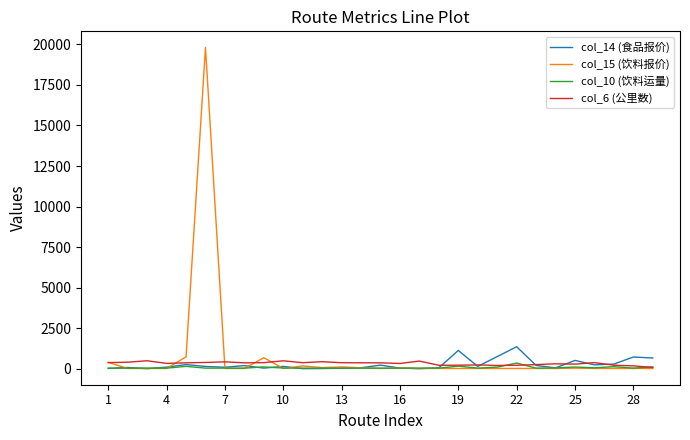

What is the maximum value shown in the chart?

19809.7